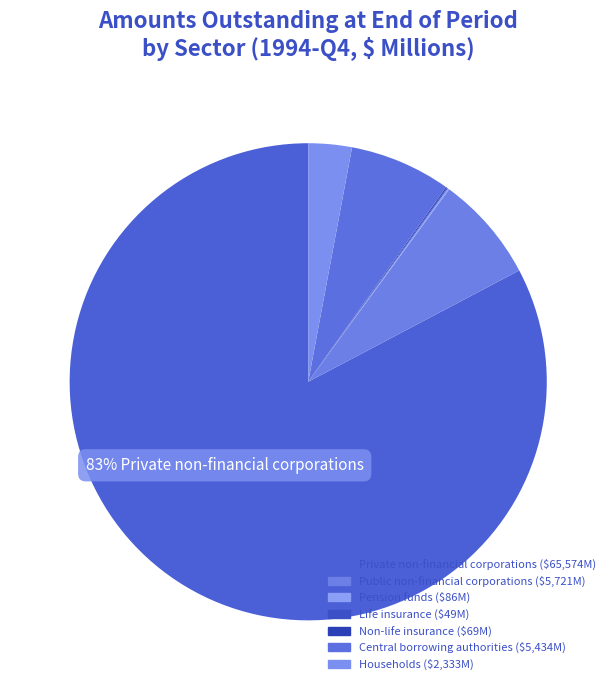

Which slice represents more than half of the pie?

Private non-financial corporations